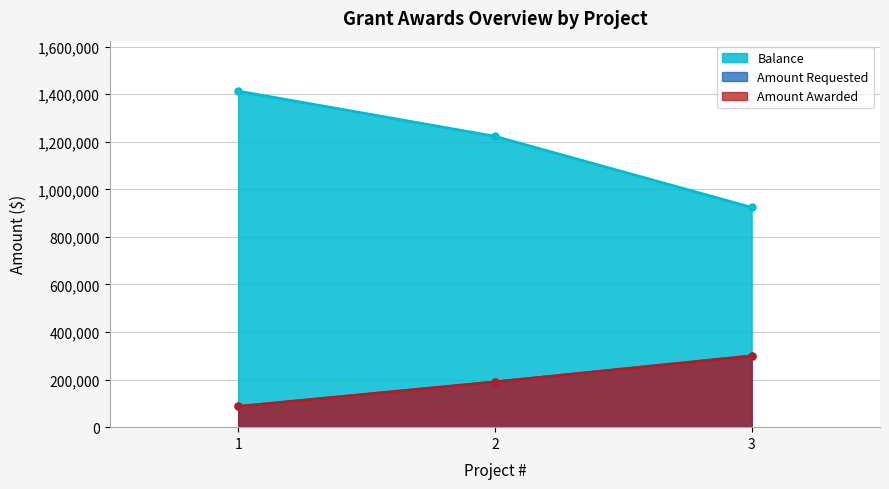

What are all the series names shown in the legend?

Balance, Amount Requested, Amount Awarded